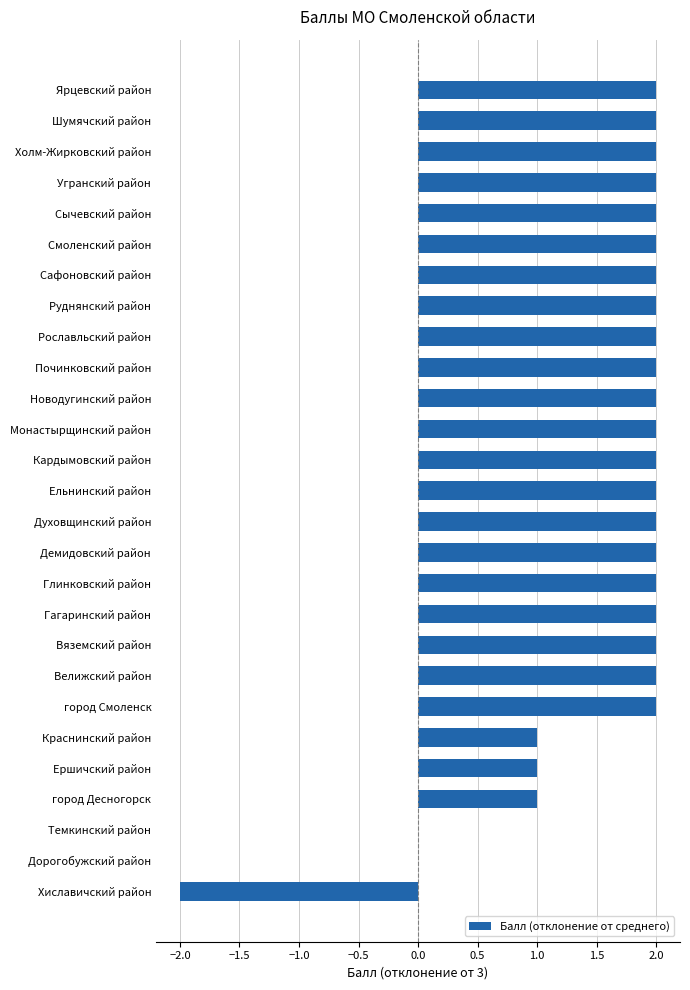

The chart shows a value of 2 at Холм-Жирковский район. True or false?

True